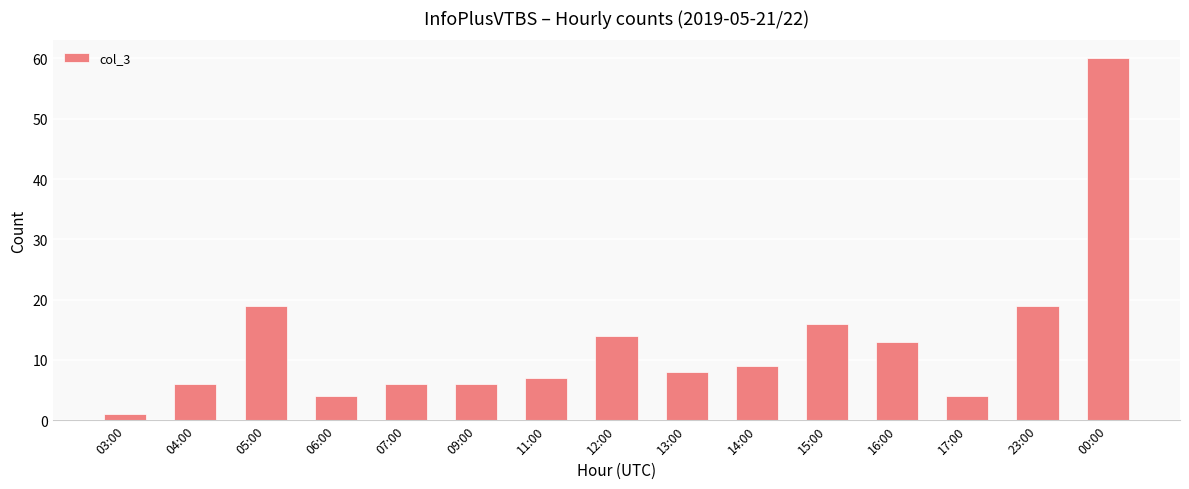

Reading right to left, list all the values displayed in this chart.

60	19	4	13	16	9	8	14	7	6	6	4	19	6	1